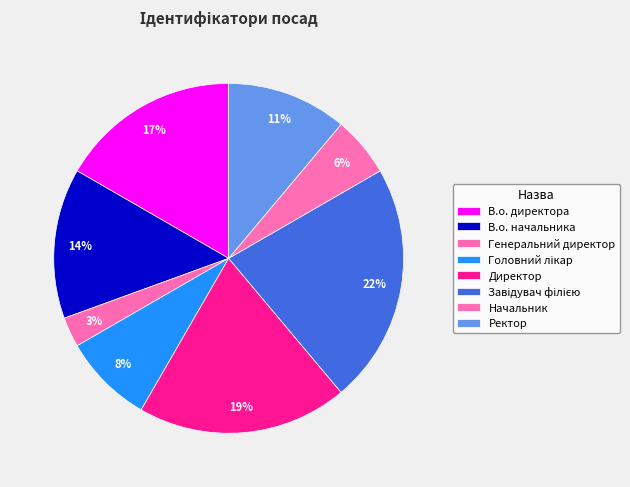

How many slices are in this pie chart?

8